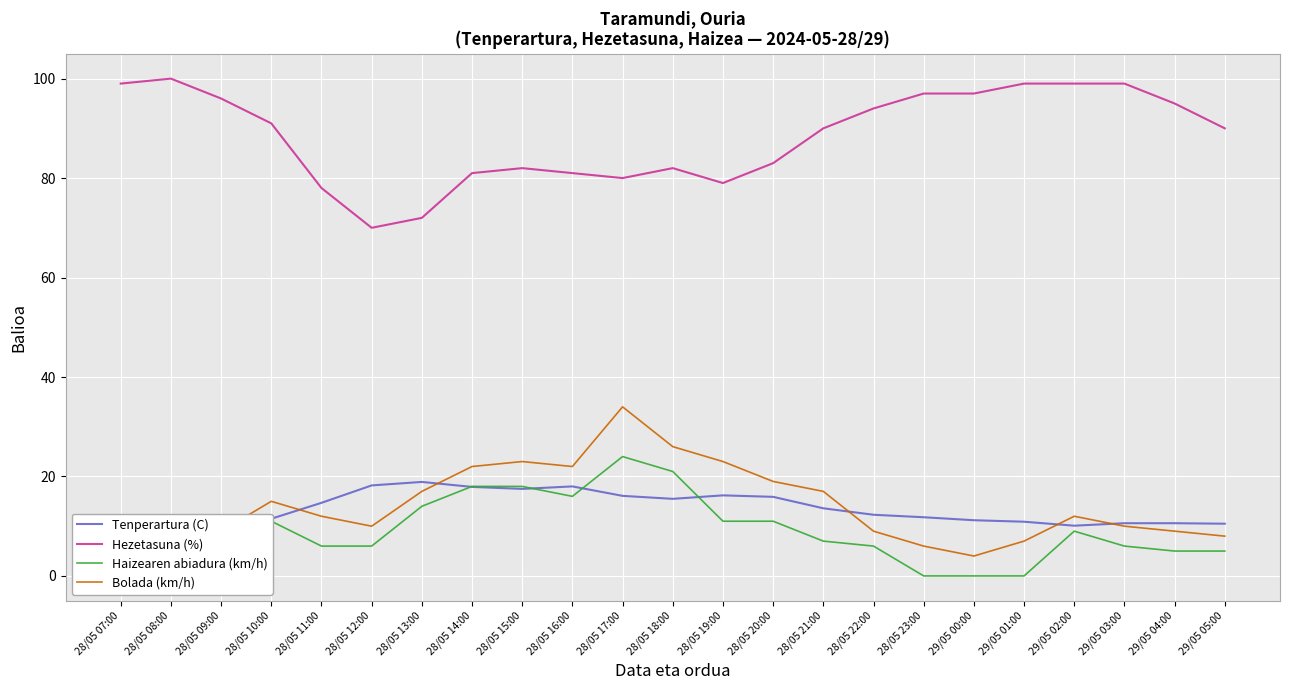

What is the label of the 3rd point from the right?

29/05 03:00